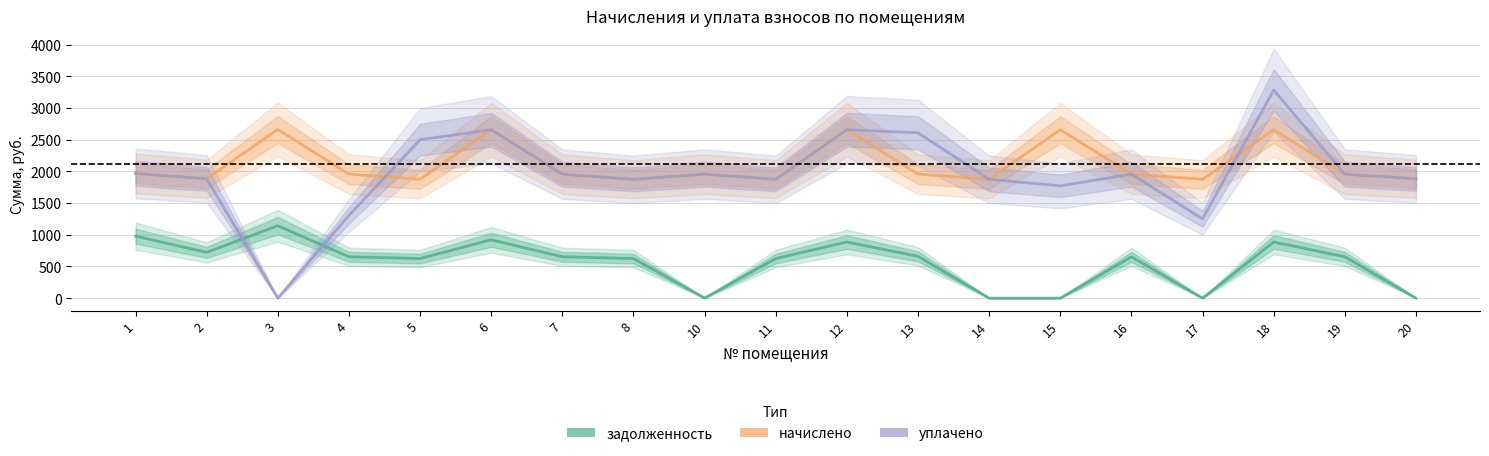

What is the average value of the начислено series?

2111.9